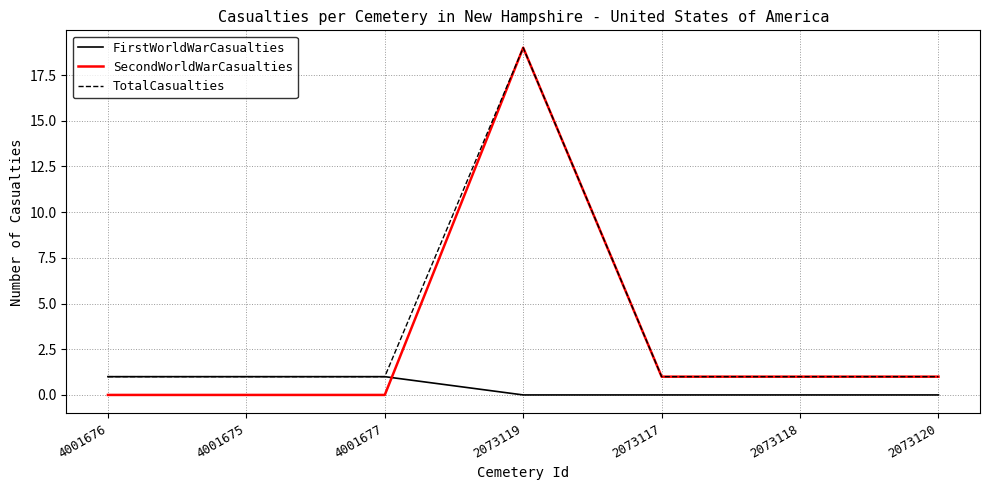

What position from the right is 4001676?

7